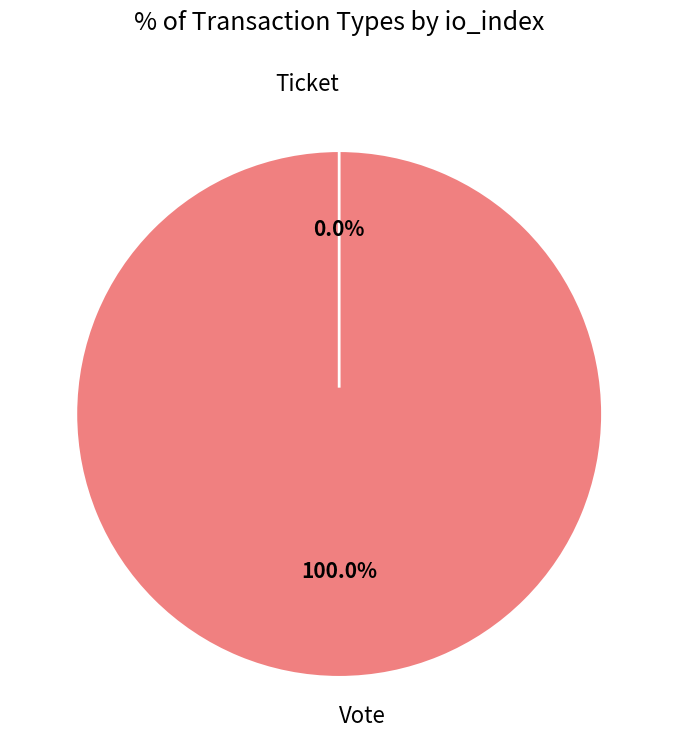

How many slices are in this pie chart?

2